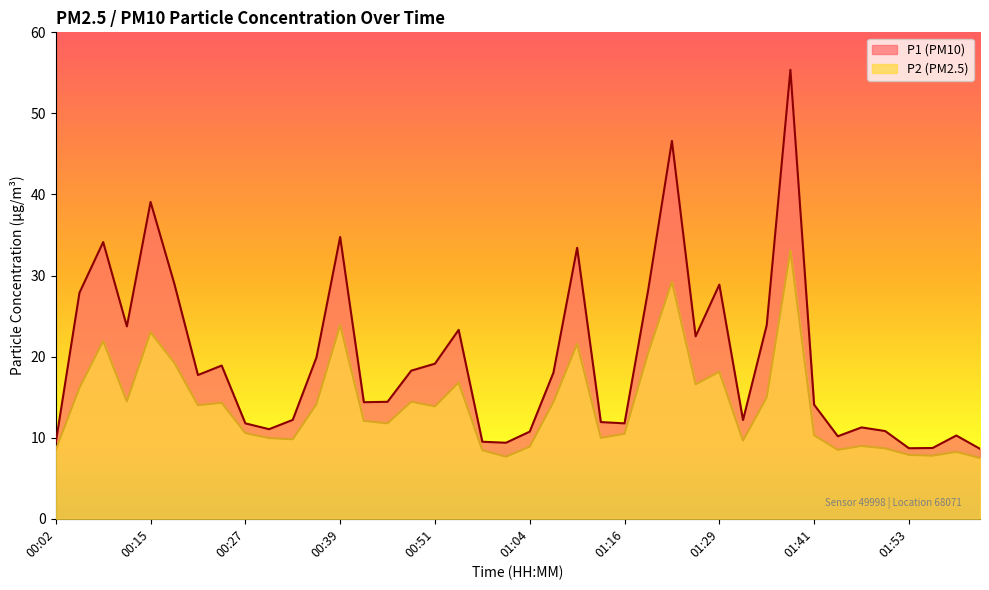

What is the approximate value of P1 at 00:48?

18.3